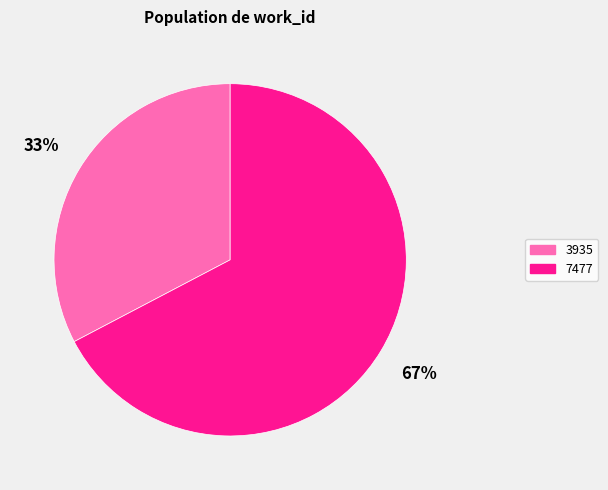

To the nearest percent, what is the combined percentage of 3935 and 7477?

100%